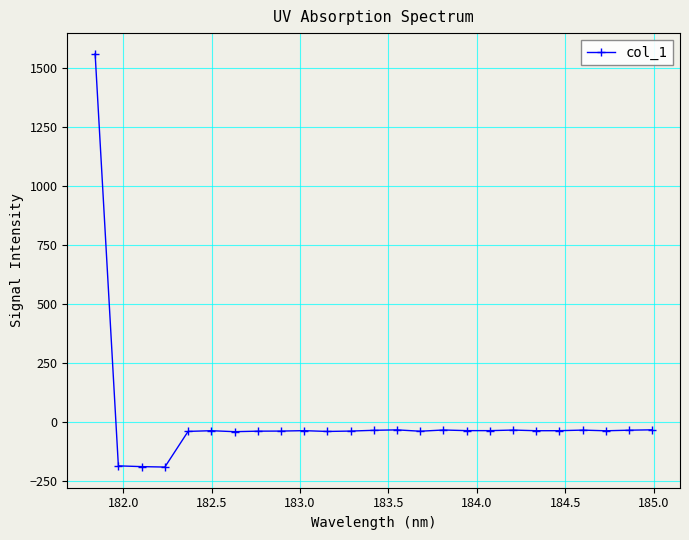

What is the difference between the maximum and second lowest values?

1748.7